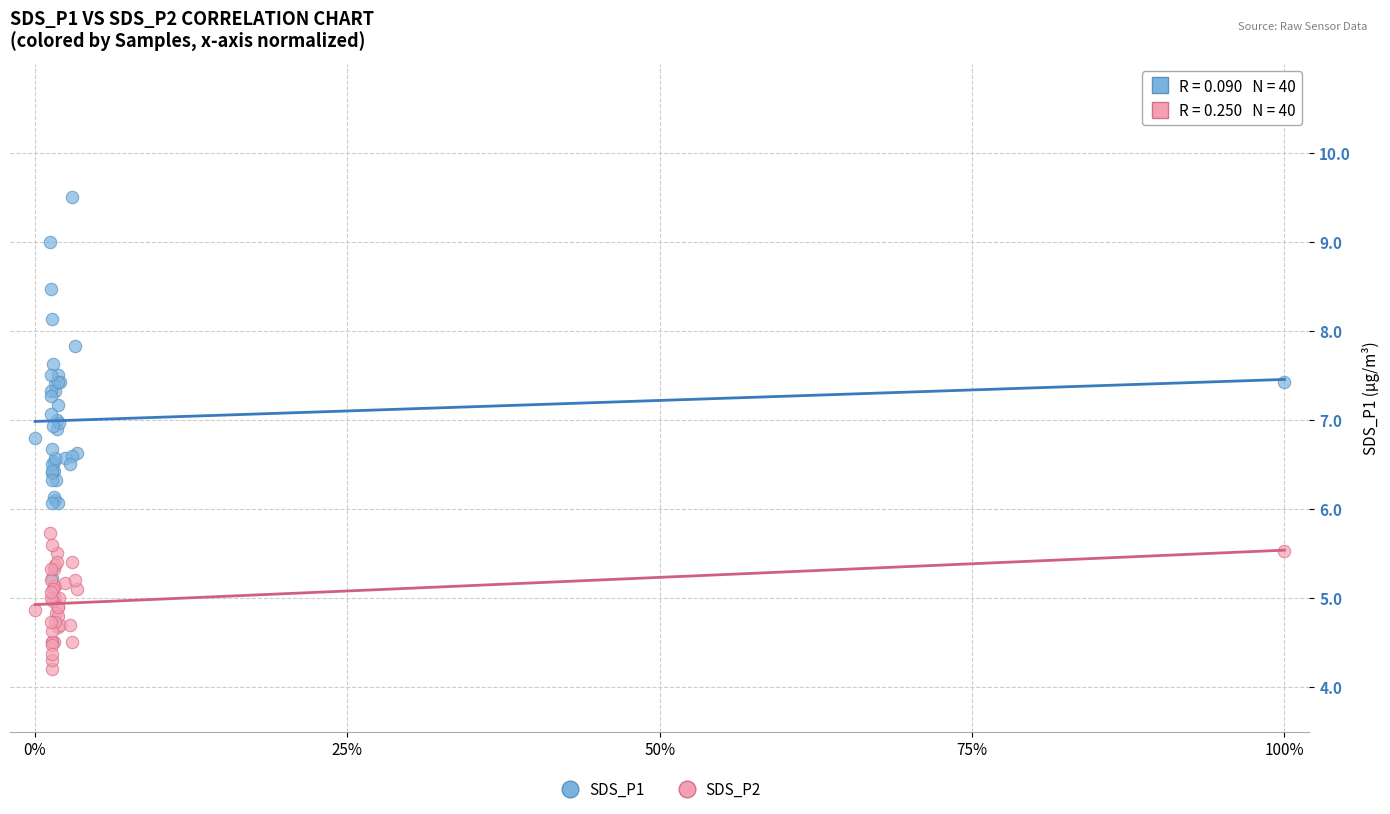

What are all the series names shown in the legend?

SDS_P1, SDS_P2